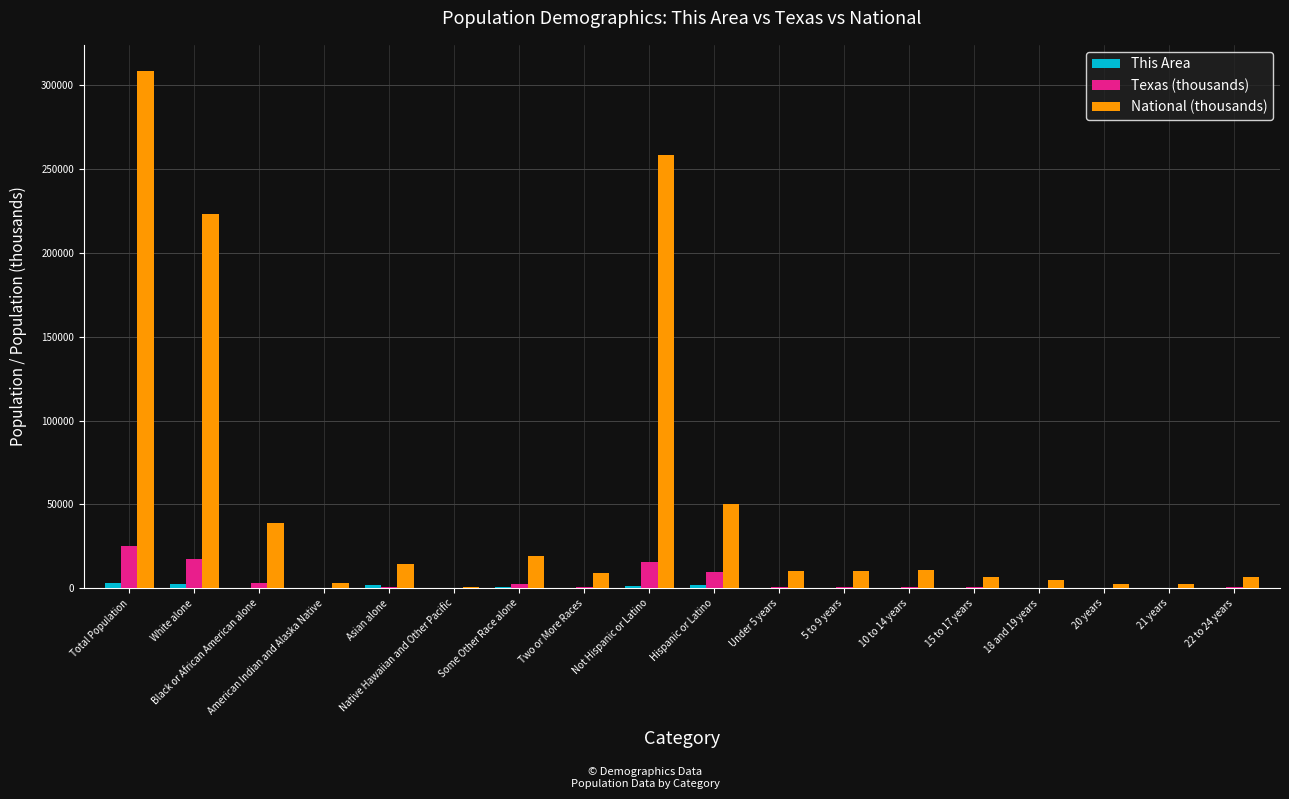

Which category has the highest value across all series?

Total Population